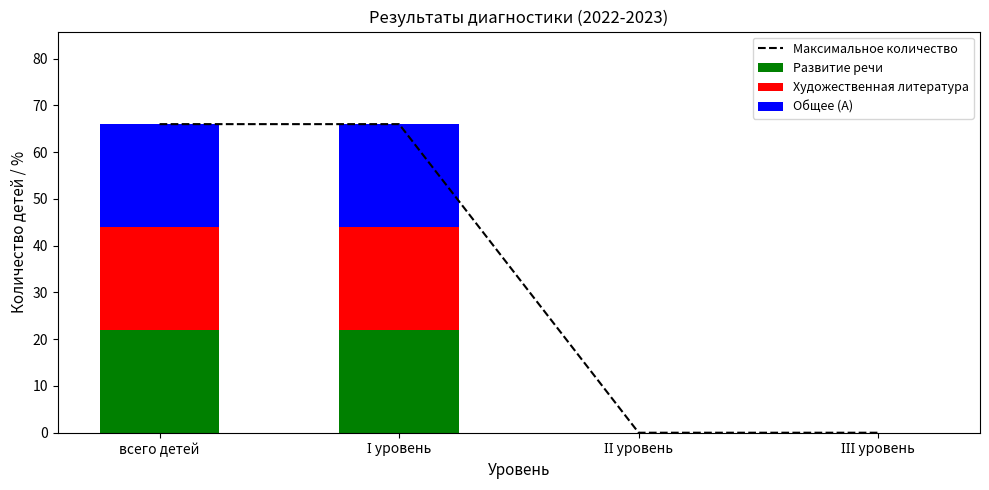

True or false: Художественная литература has a value of 14 at ІІІ уровень.

False